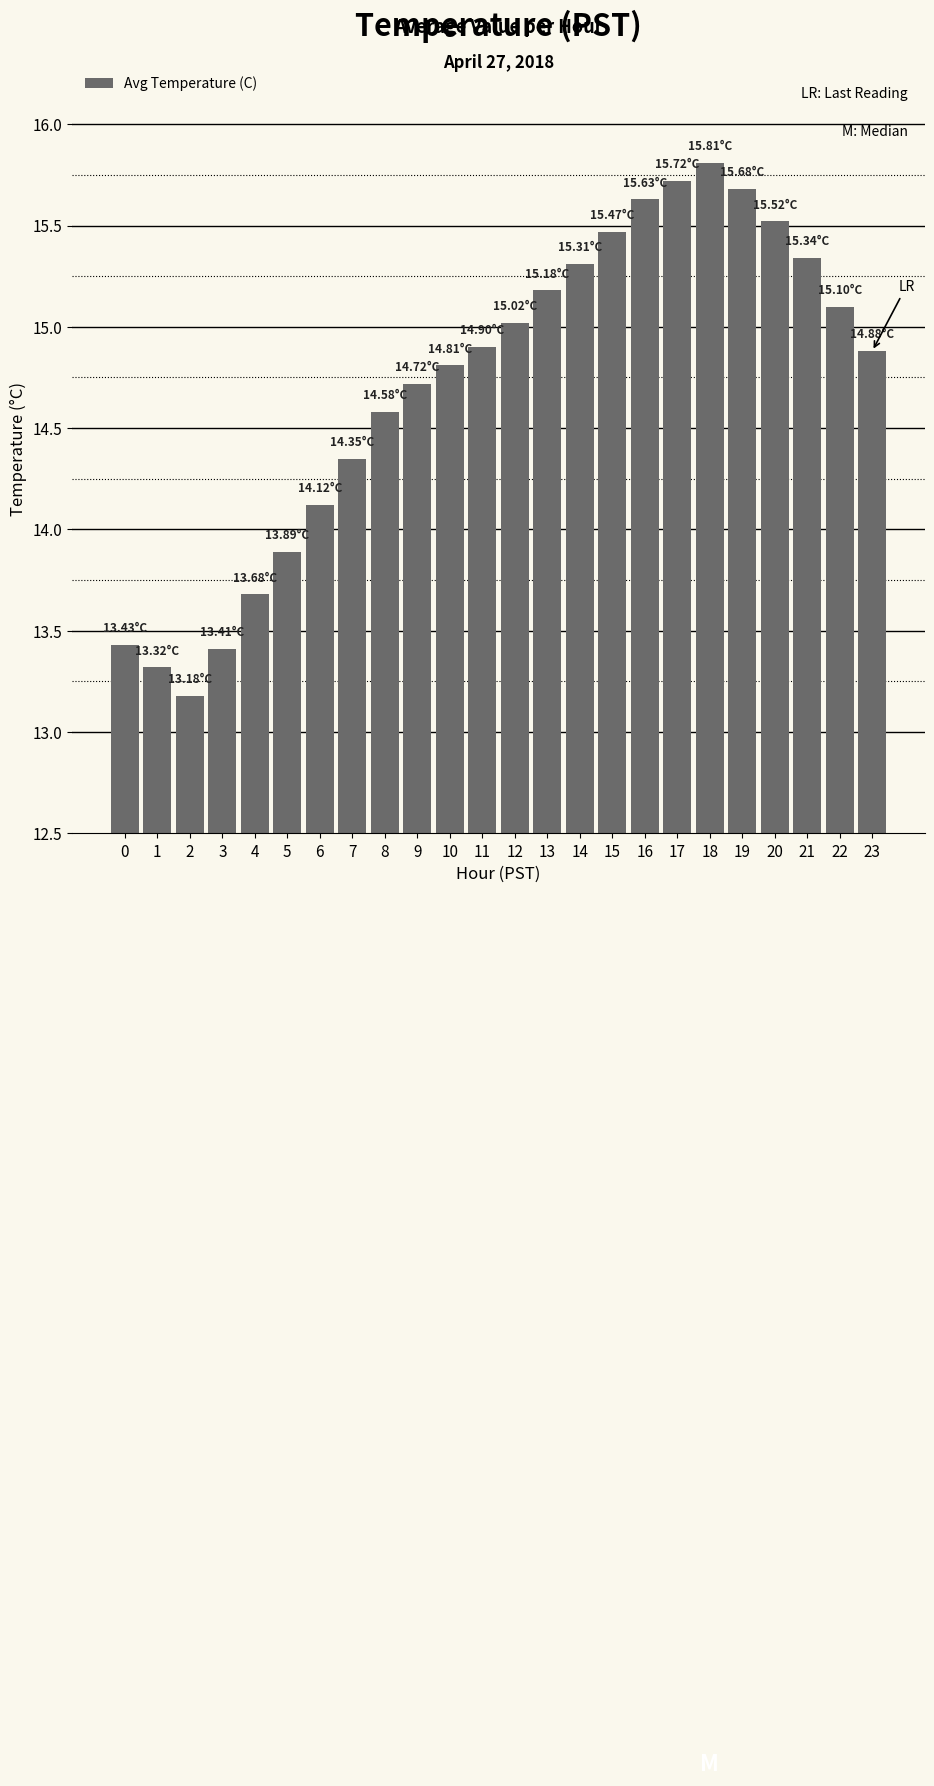

What is the sum of the values at 0 and 5?

27.3